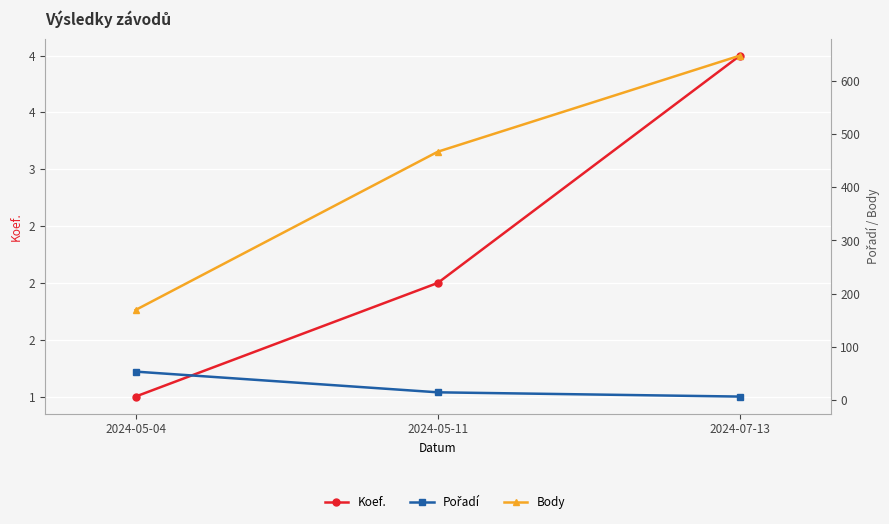

Where does the Pořadí series first go above 14?

2024-05-04